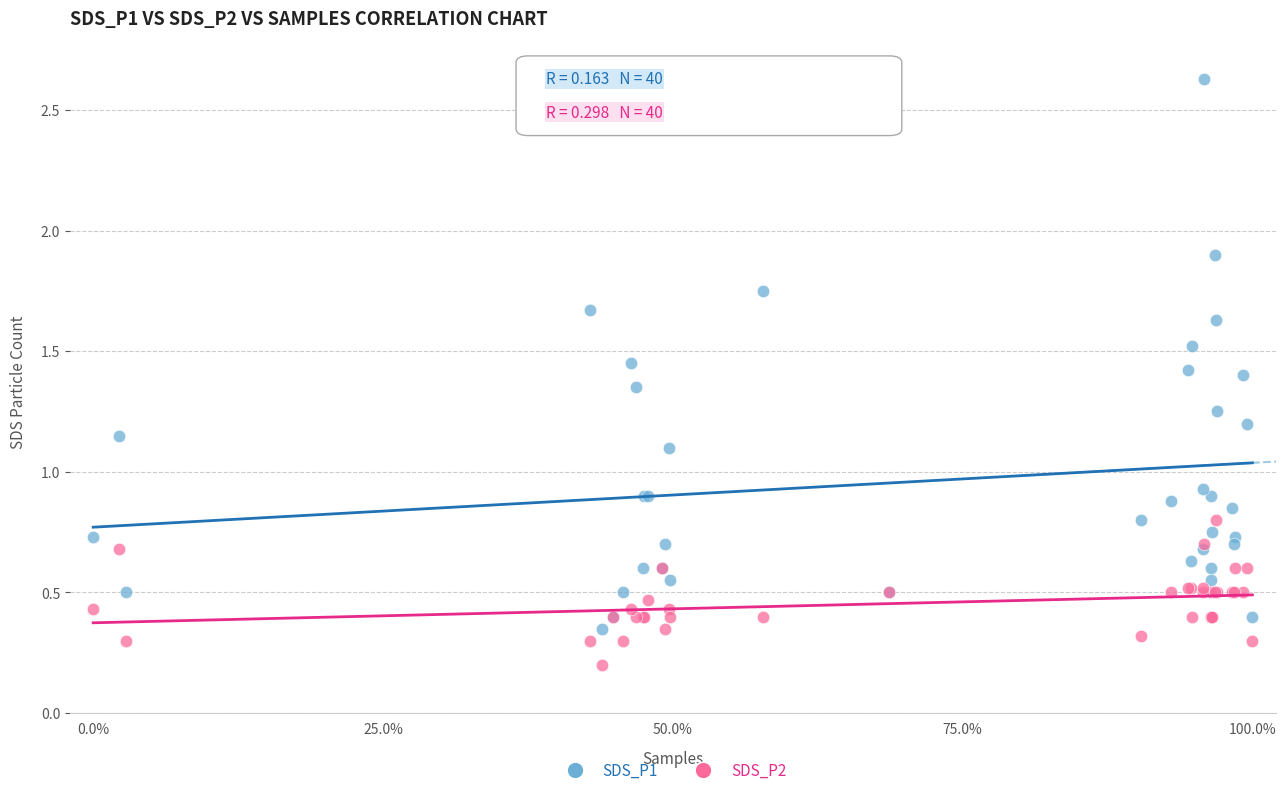

Which series has the widest spread of Y values?

SDS_P1